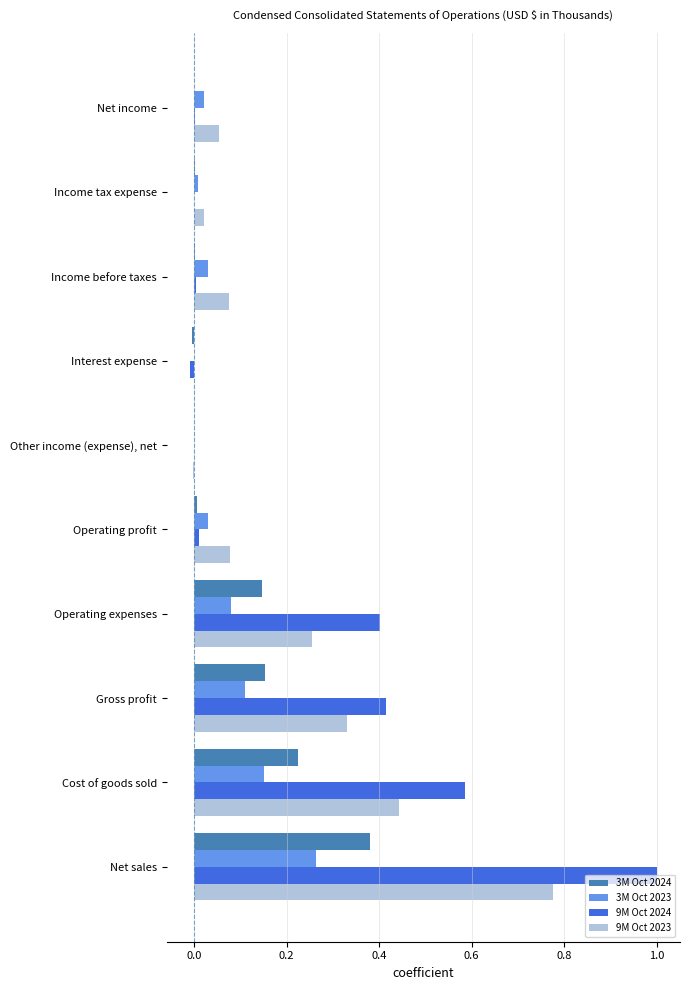

Is the value of 3M Oct 2023 at Cost of goods sold greater than the value of 9M Oct 2023 at Gross profit?

No